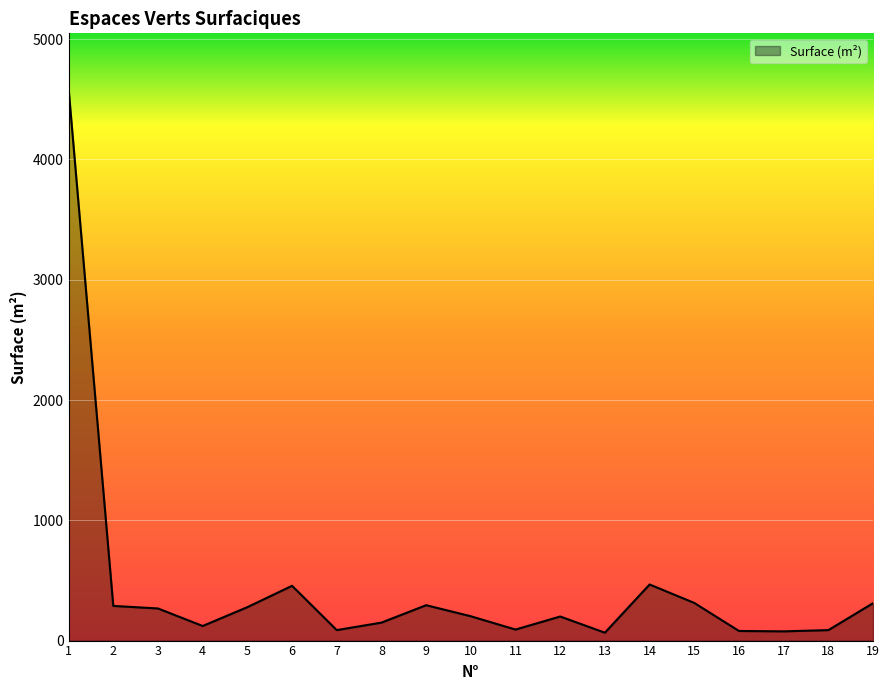

Between 6 and 9, which is larger?

6